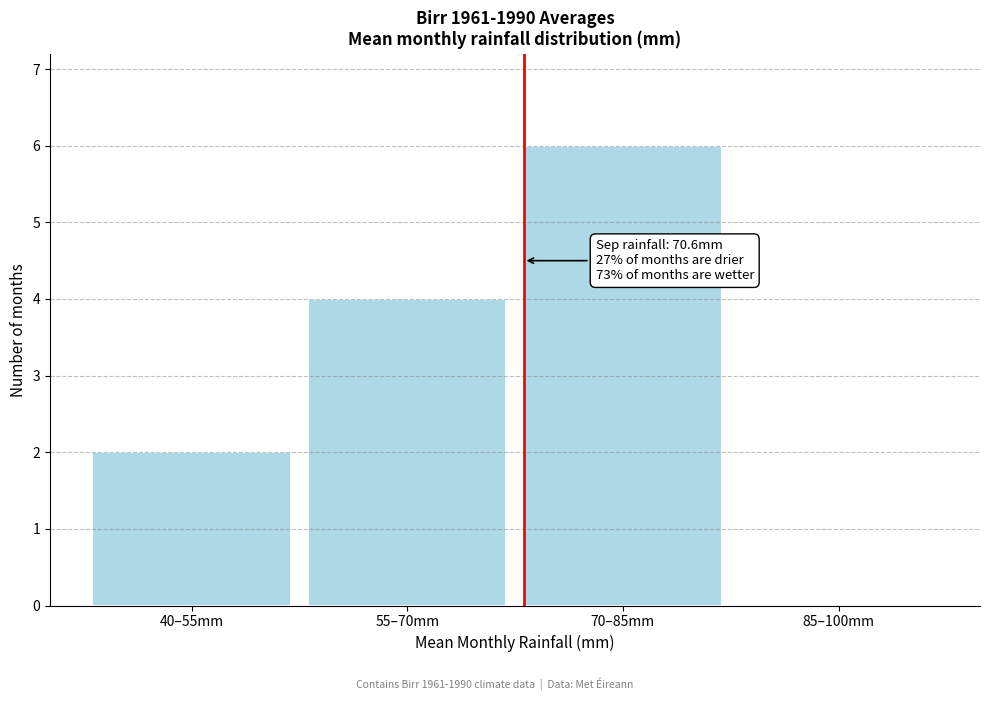

Reading left to right, extract all data points from this chart.

40–55mm=2	55–70mm=4	70–85mm=6	85–100mm=0